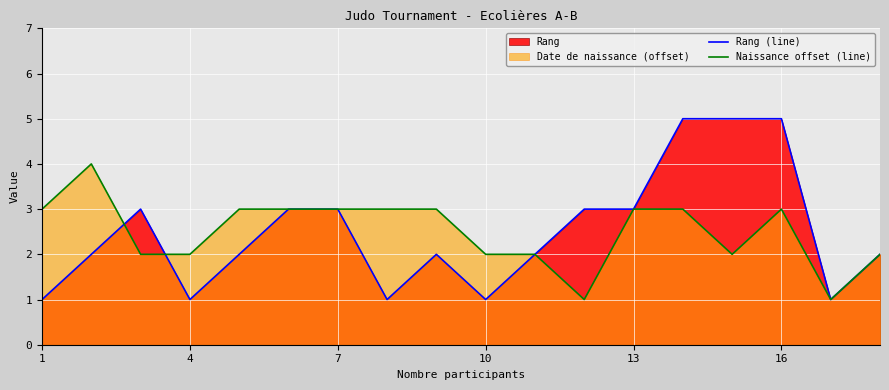

Which series has the largest range (max minus min)?

Rang (line)